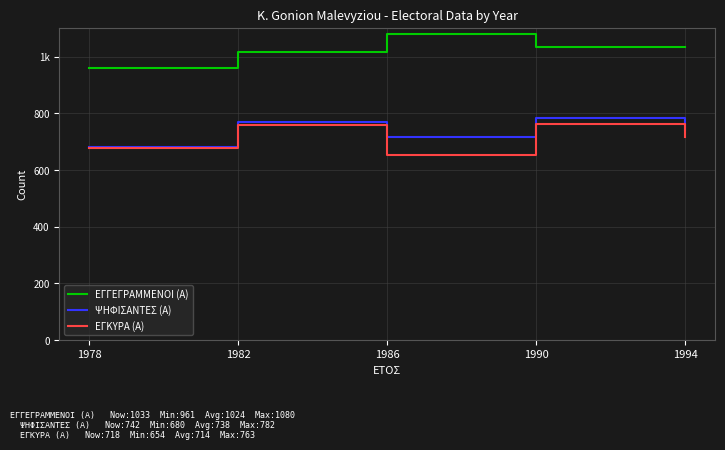

Reading left to right, transcribe all the data shown in this chart.

ΕΓΓΕΓΡΑΜΜΕΝΟΙ (Α): 1978=961	1982=1016	1986=1080	1990=1033	1994=1033
ΨΗΦΙΣΑΝΤΕΣ (Α): 1978=680	1982=770	1986=718	1990=782	1994=742
ΕΓΚΥΡΑ (Α): 1978=677	1982=759	1986=654	1990=763	1994=718